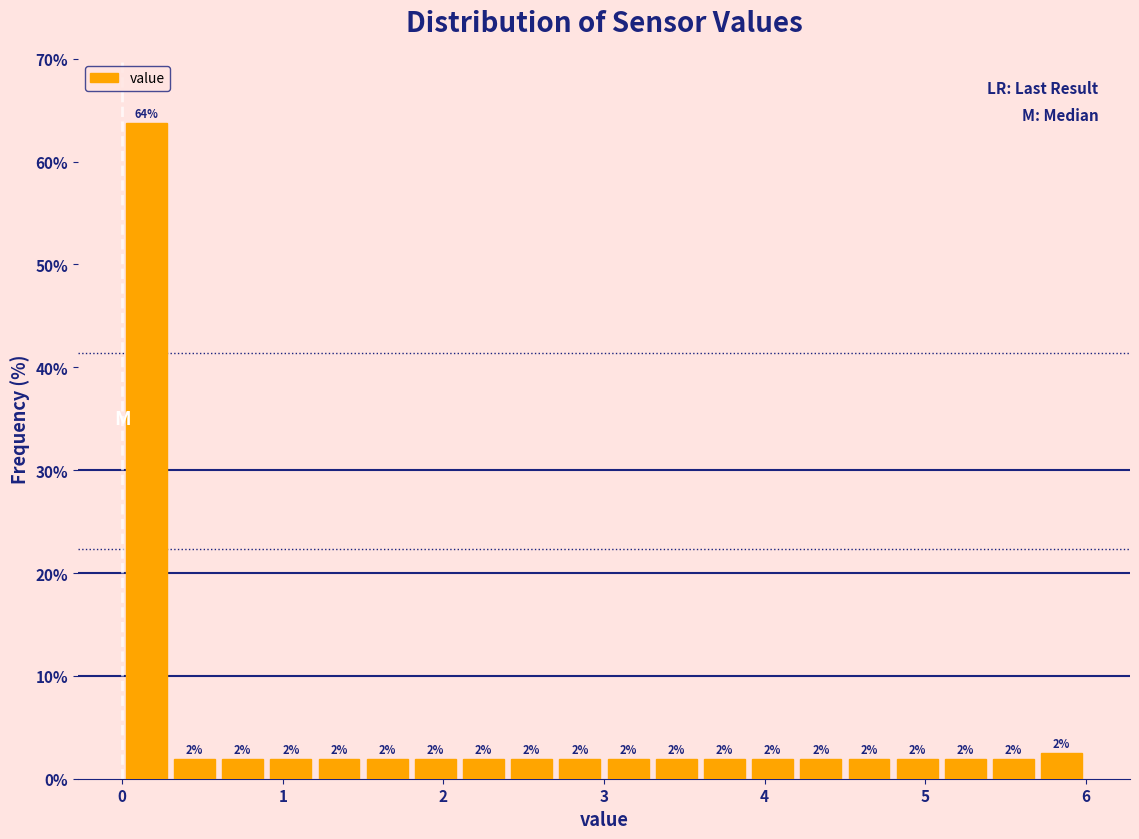

Read against the x-axis, roughly where is the centre of the tallest bar?

0.2